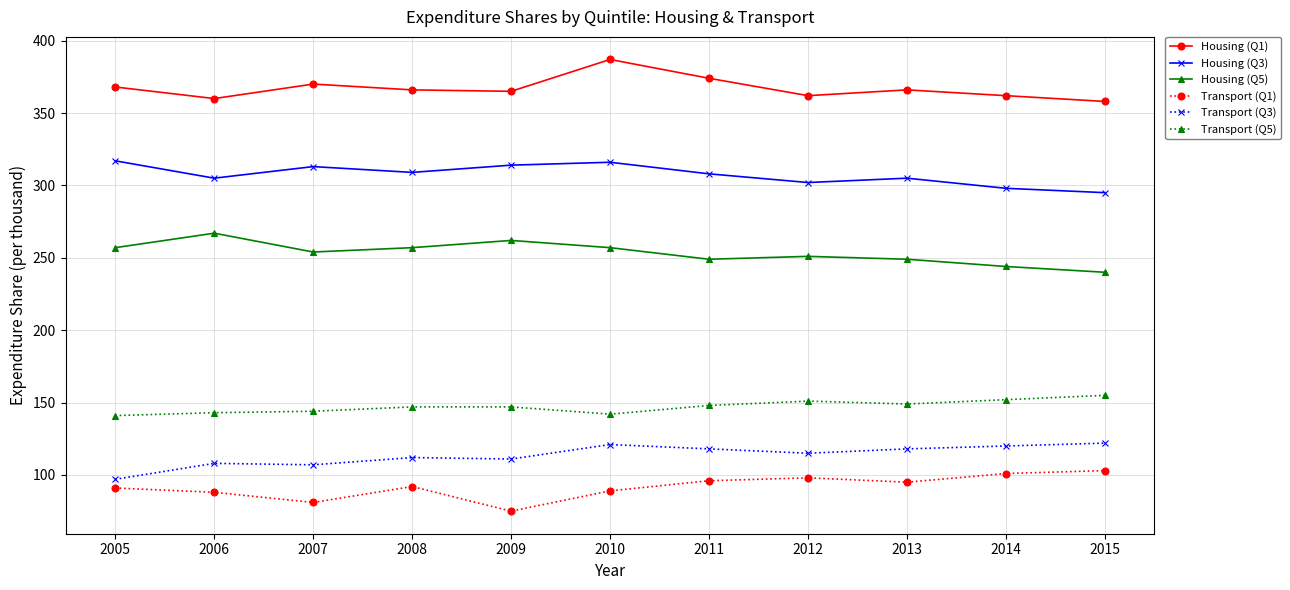

What is the smallest value displayed?

75